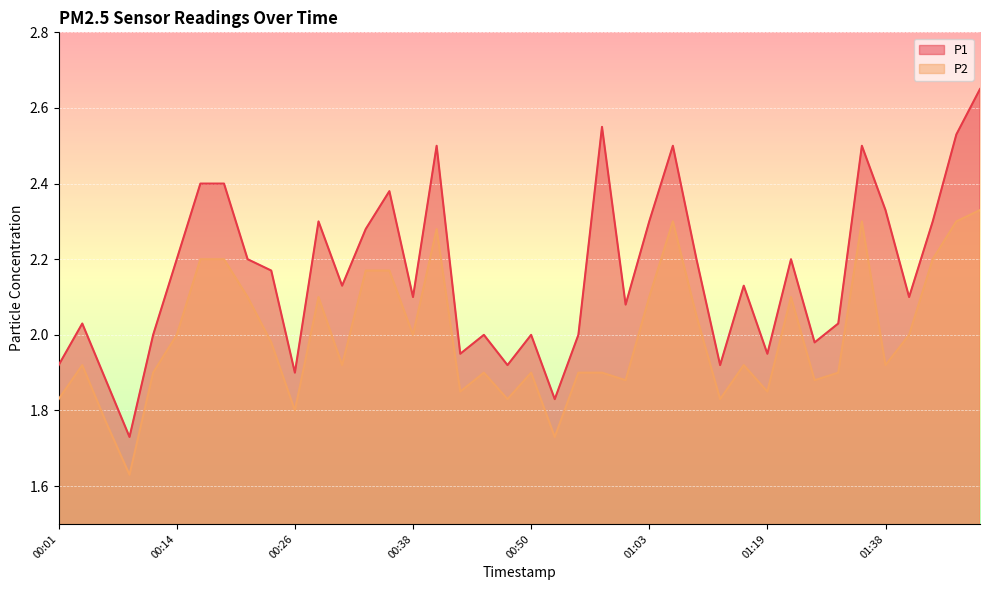

The value of P1 at 00:04 is 2.0. True or false?

True